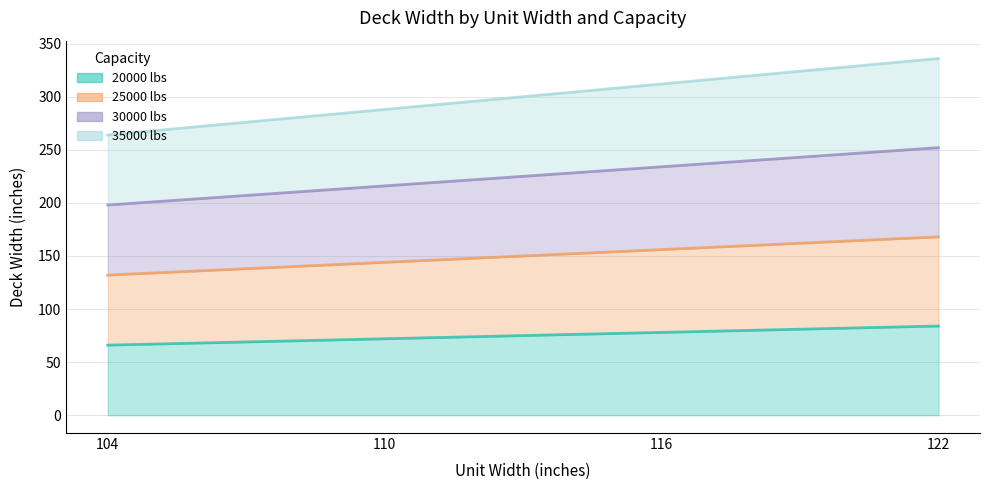

Which series changed the most between 104 and 116?

35000 lbs